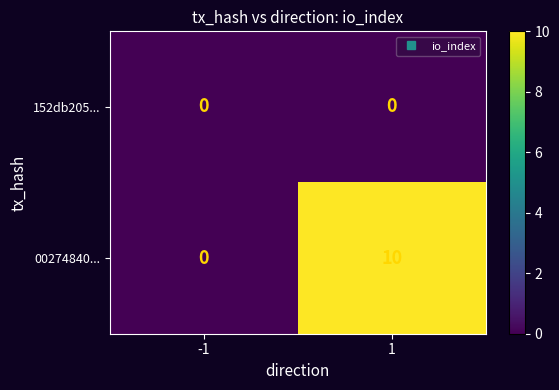

Is it true that 00274840... equals 0 at -1?

True